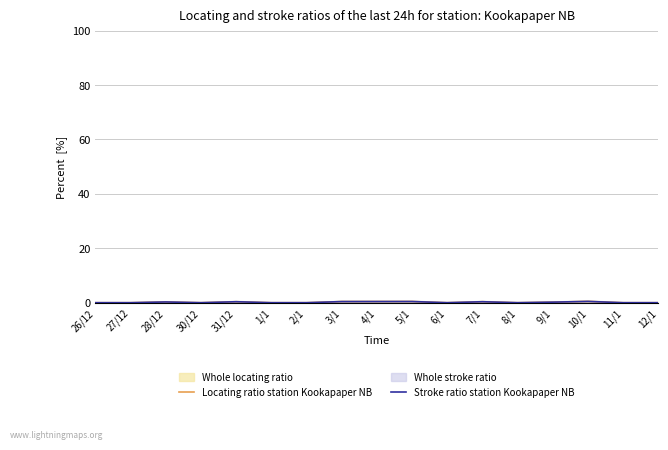

Reading right to left, transcribe all the data shown in this chart.

Locating ratio station Kookapaper NB: 12/1=0.0	11/1=0.0	10/1=0.5	9/1=0.2	8/1=0.0	7/1=0.3	6/1=0.0	5/1=0.4	4/1=0.4	3/1=0.4	2/1=0.0	1/1=0.0	31/12=0.3	30/12=0.0	28/12=0.3	27/12=0.0	26/12=0.0
Stroke ratio station Kookapaper NB: 12/1=0.0	11/1=0.0	10/1=0.5	9/1=0.2	8/1=0.0	7/1=0.3	6/1=0.0	5/1=0.4	4/1=0.4	3/1=0.4	2/1=0.0	1/1=0.0	31/12=0.3	30/12=0.0	28/12=0.3	27/12=0.0	26/12=0.0